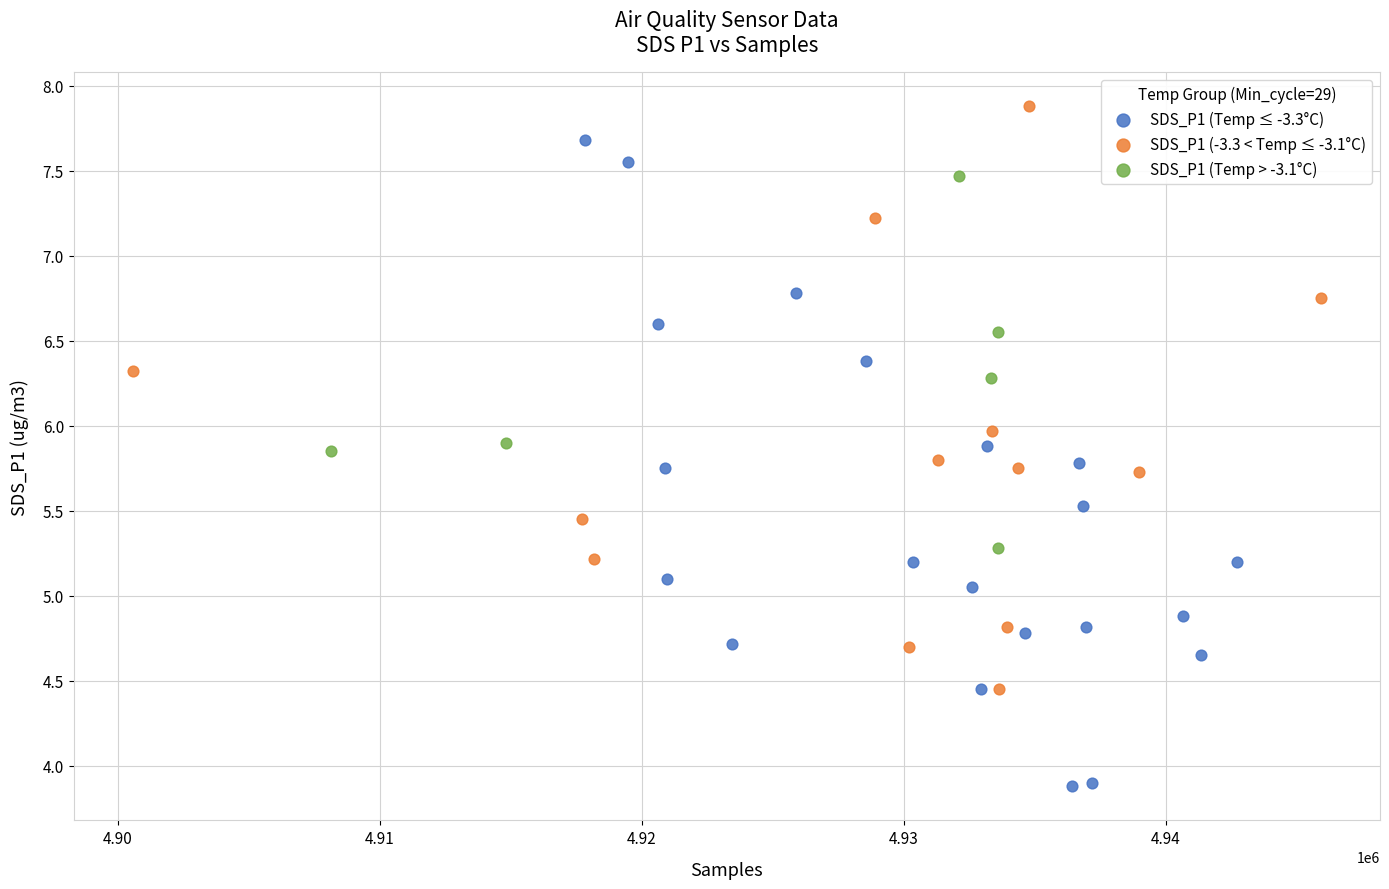

Which series reaches the maximum Y coordinate?

SDS_P1 (-3.3 < Temp ≤ -3.1°C)